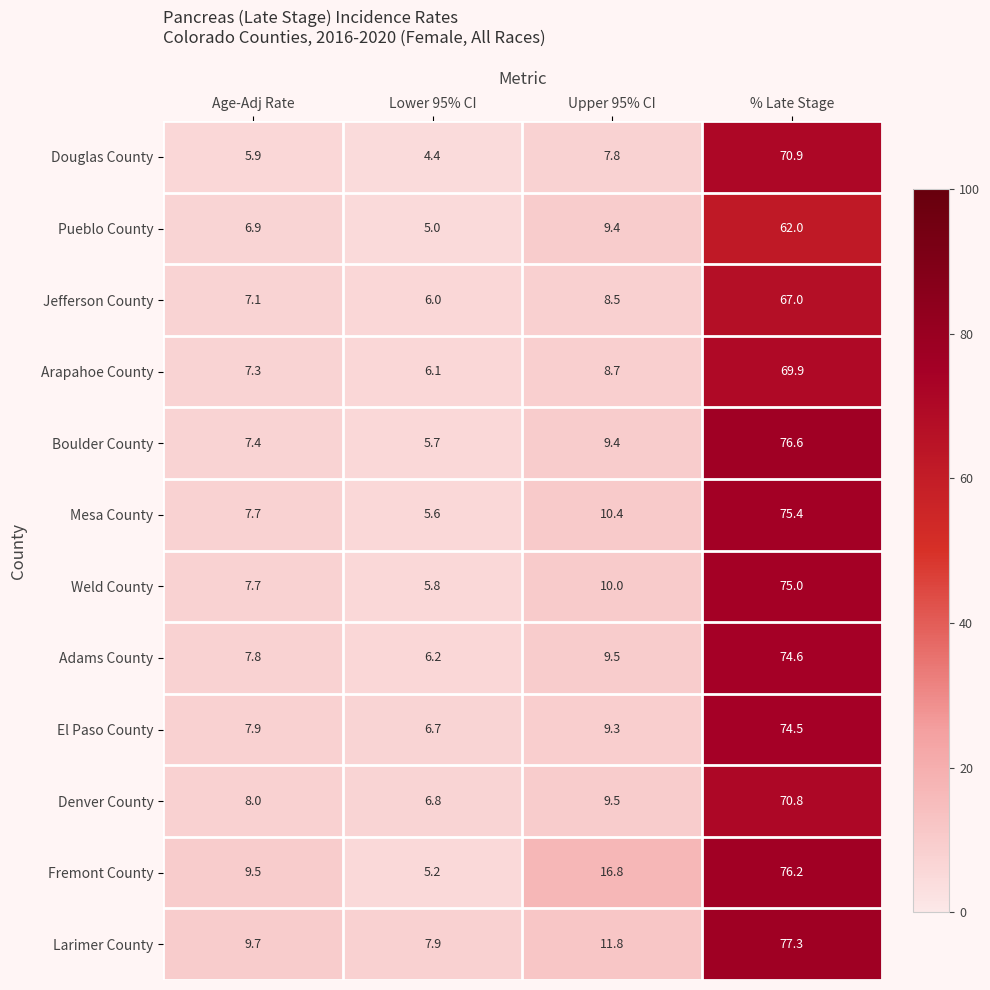

Rank the categories by Mesa County value from highest to lowest.

% Late Stage, Upper 95% CI, Age-Adj Rate, Lower 95% CI